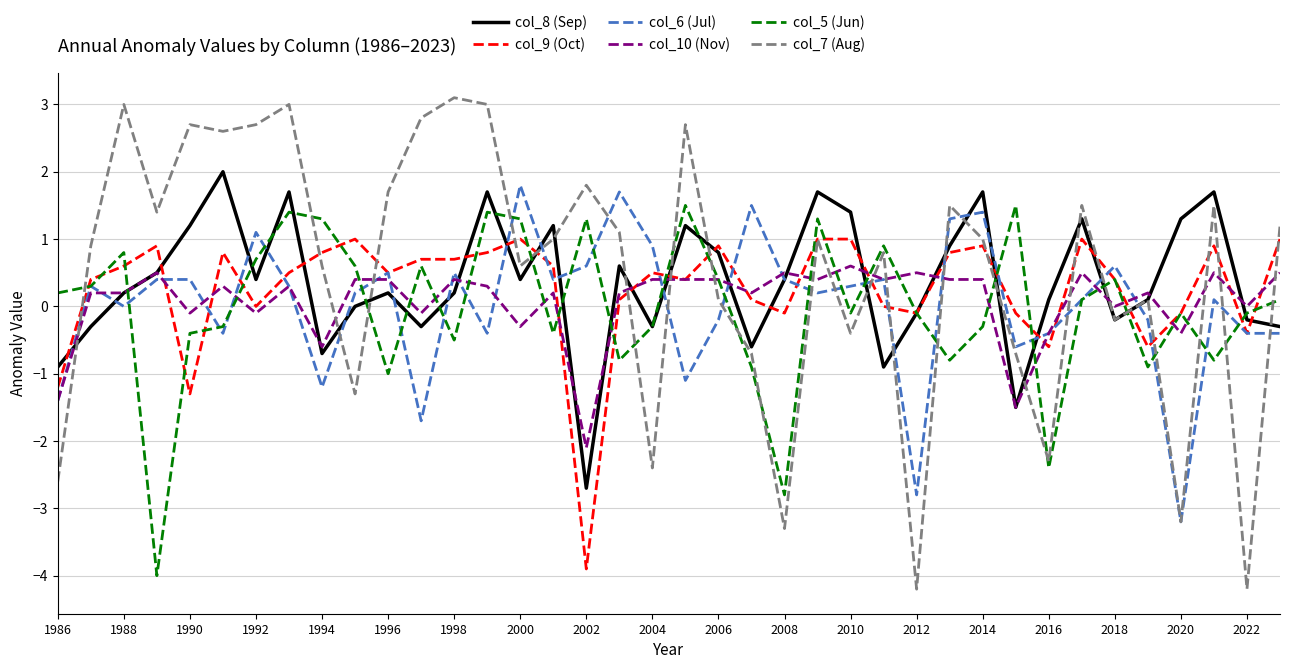

What is the maximum value for col_6 (Jul)?

1.8